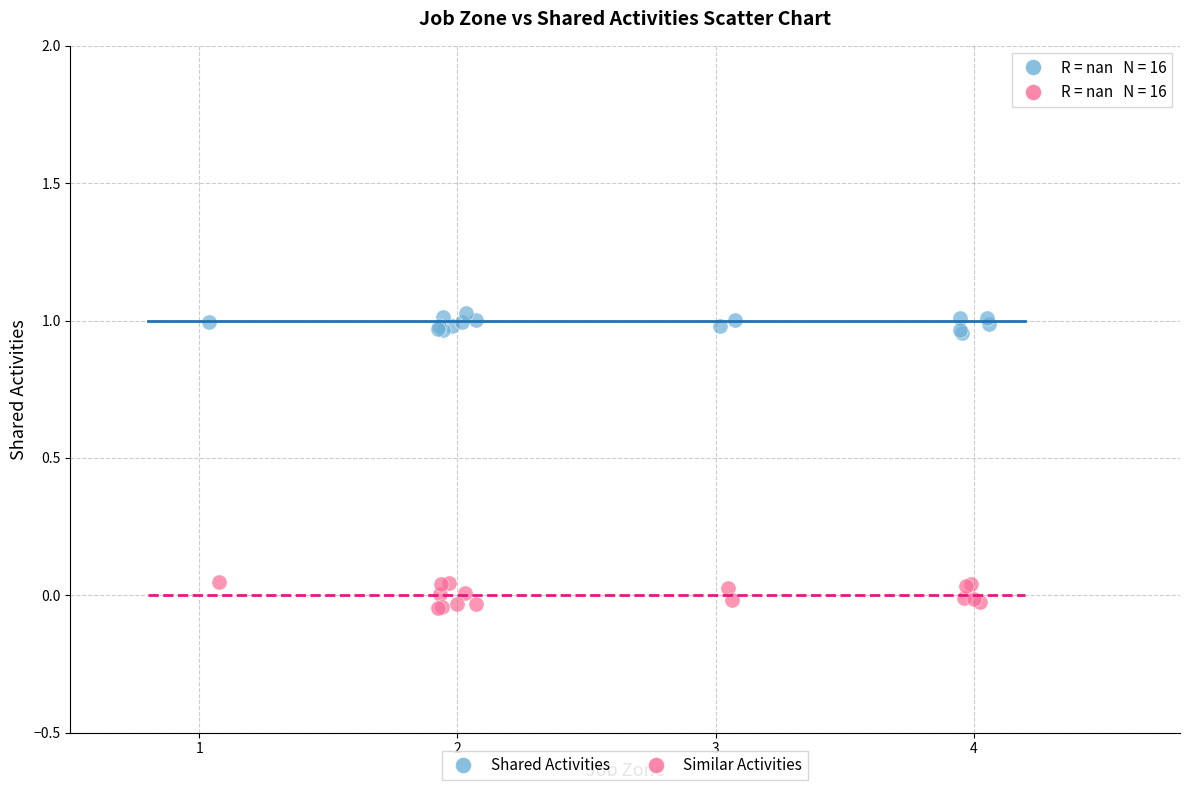

Which series reaches the minimum Y coordinate?

Similar Activities